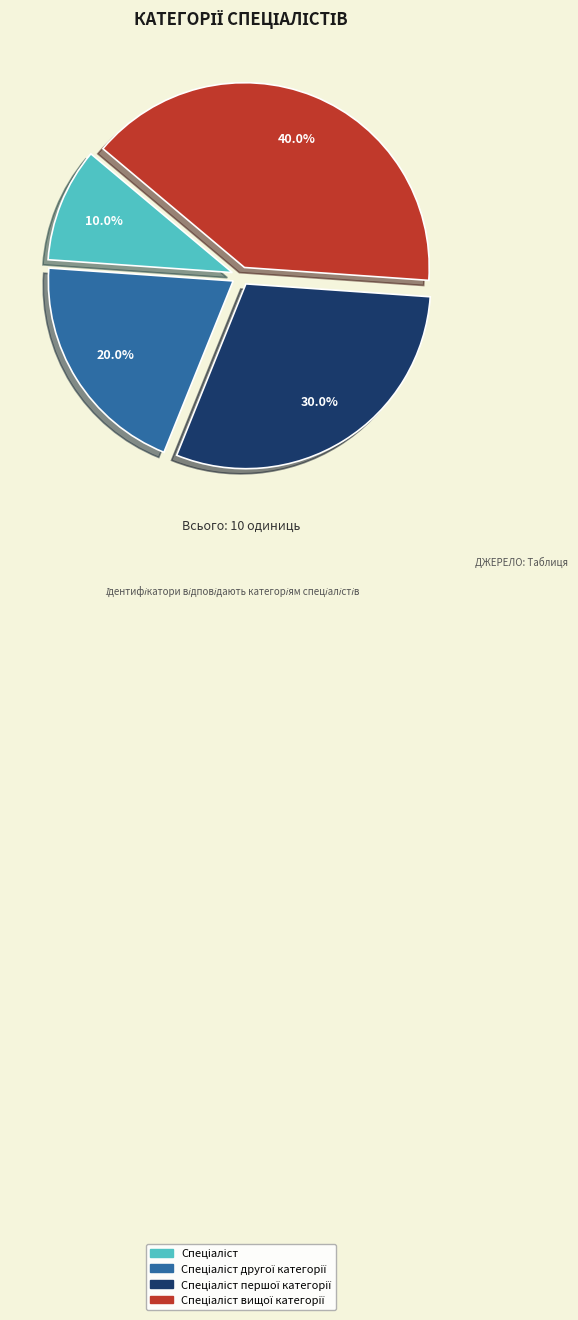

Does any single category account for the majority?

No